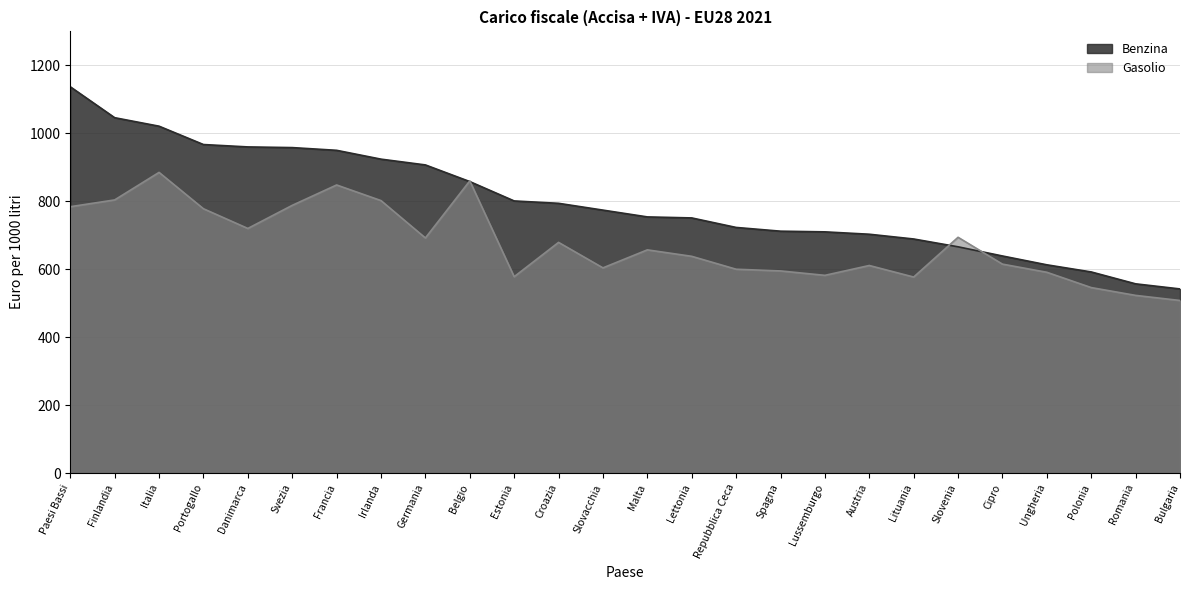

Is it true that Gasolio equals 1347 at Svezia?

False